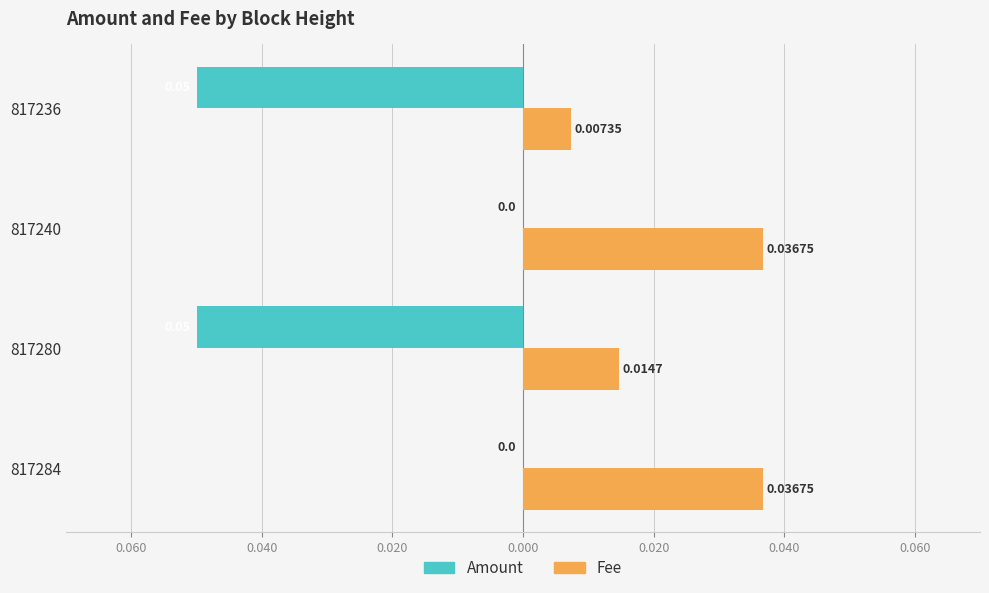

Rank the series by their maximum value, from highest to lowest.

Fee, Amount